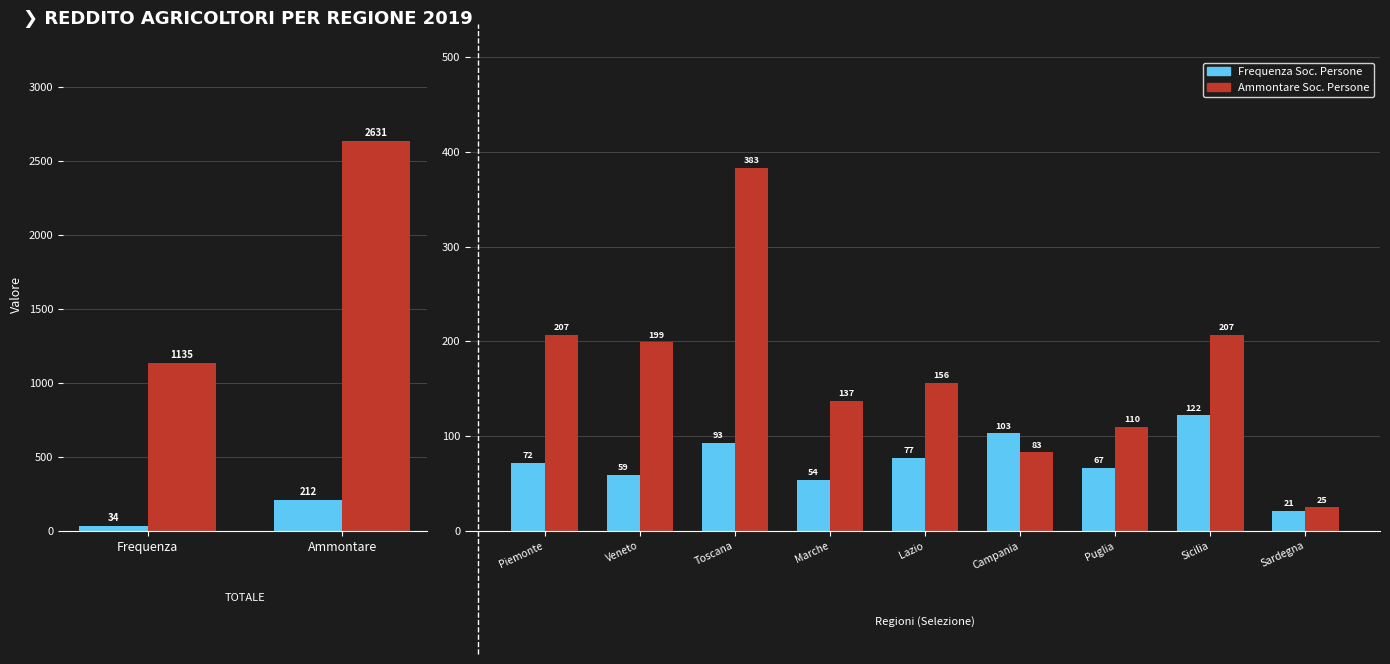

What are all the series names shown in the legend?

Frequenza (Soc. Persone), Ammontare (Soc. Persone)